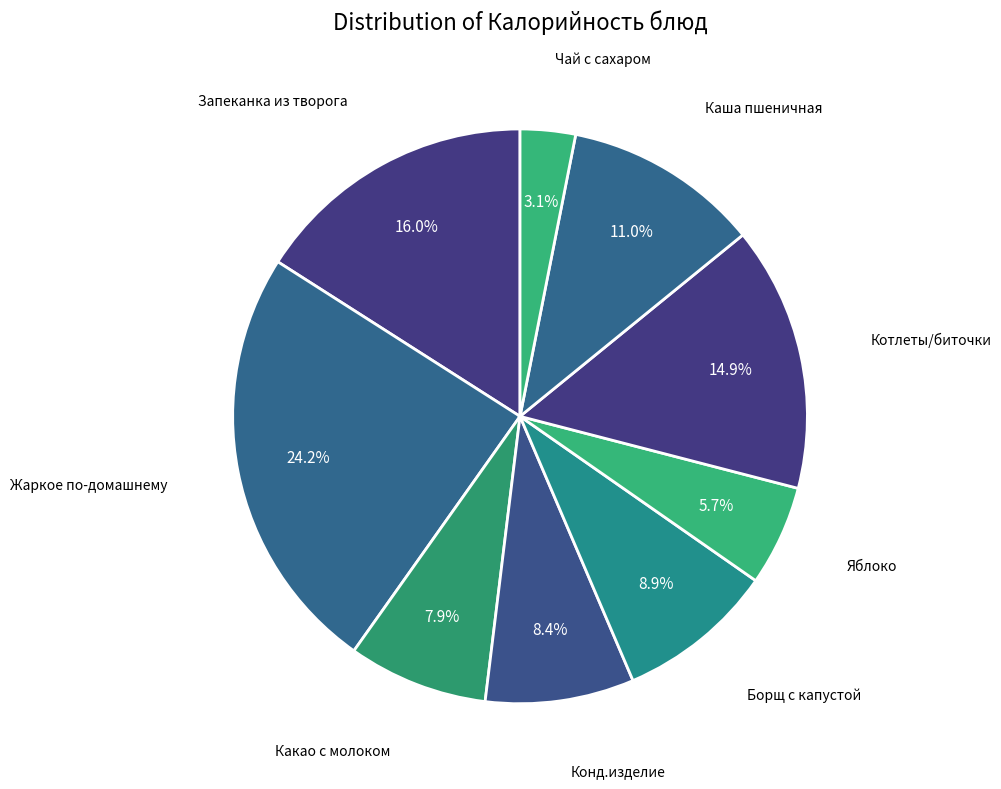

Which category has the biggest portion of the pie?

Жаркое по-домашнему